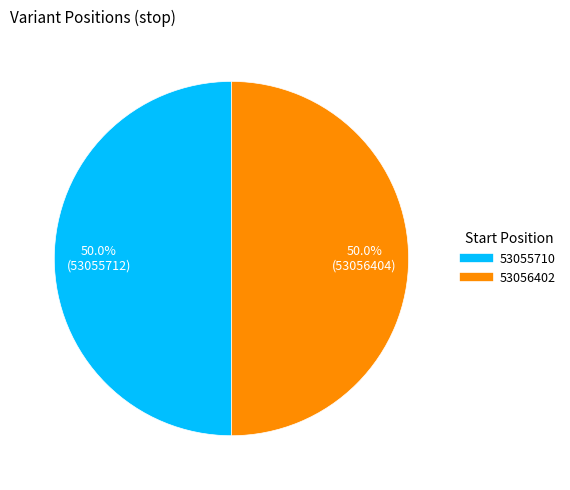

How much of the chart is everything except 53055710?

50.0%